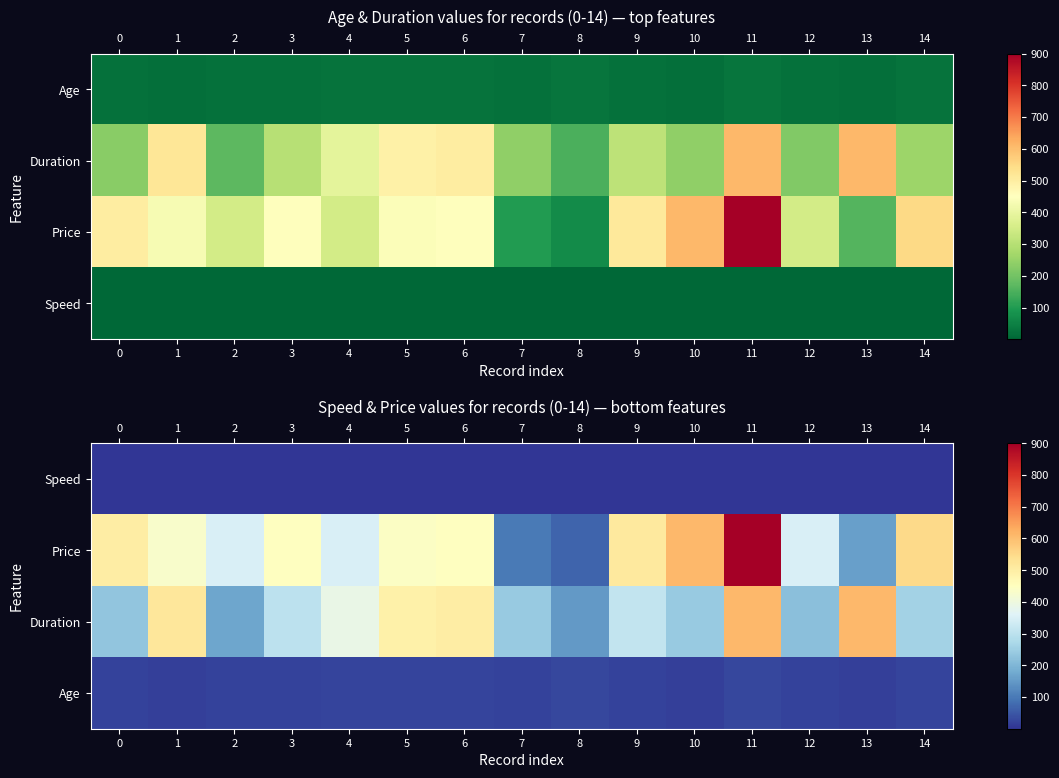

What is the approximate value of Age at 13?

16.0